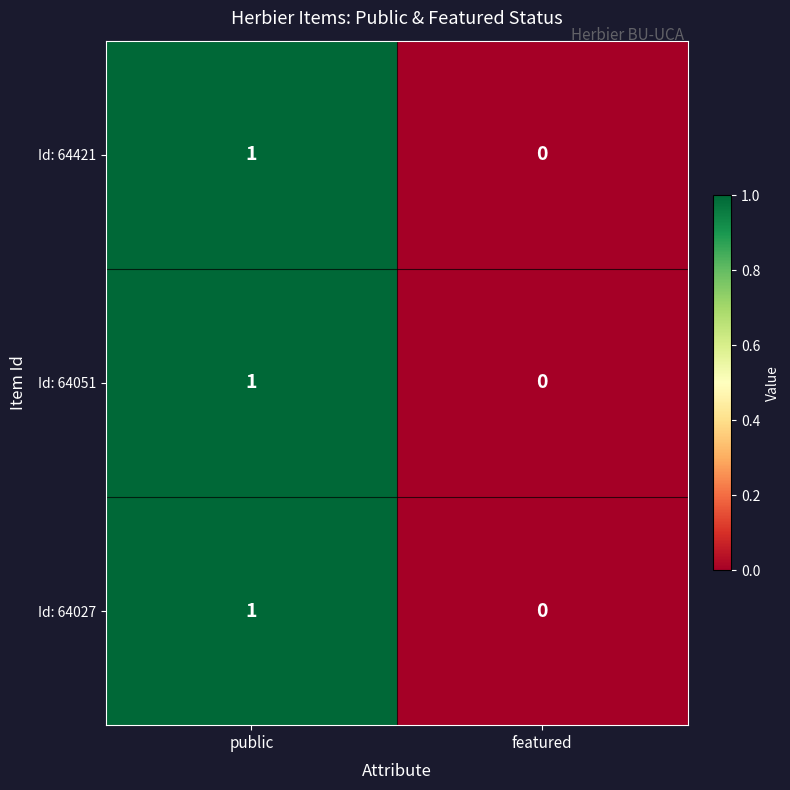

Where is Id: 64421 nearest to the value 0?

featured